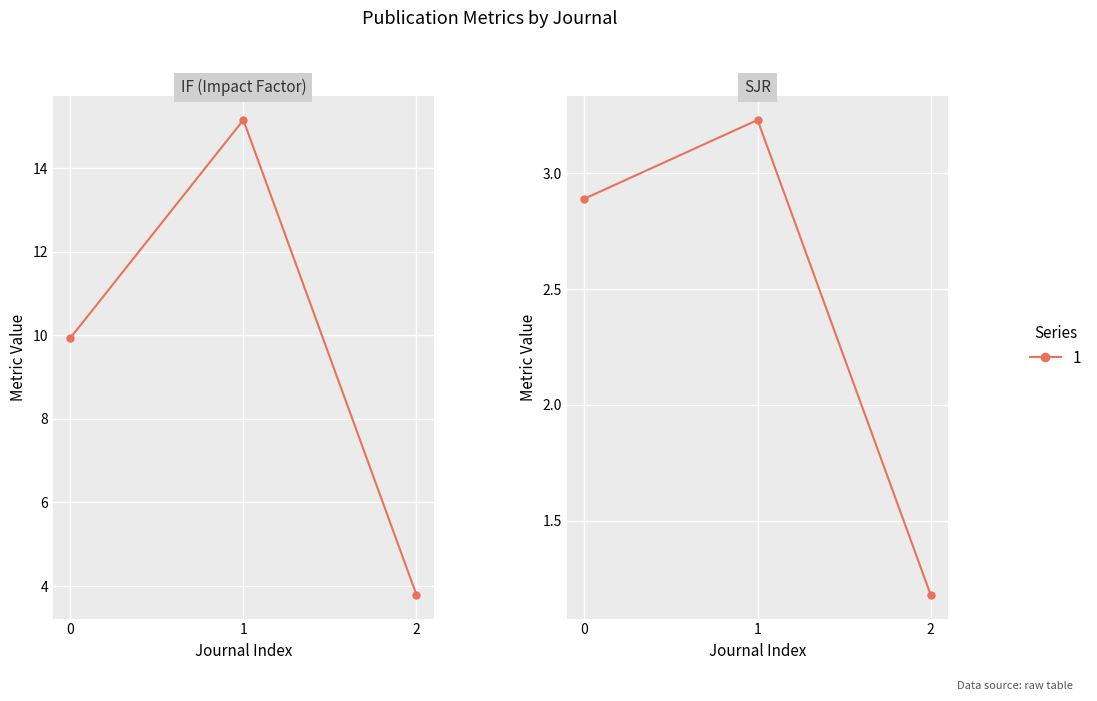

True or false: IF has a value of 16.2 at 0.

False